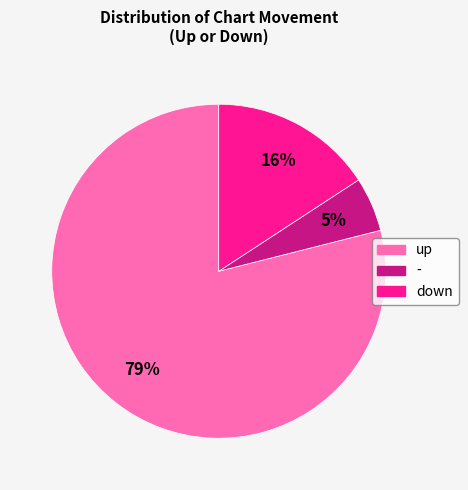

To the nearest percent, what is the difference between the largest and smallest slice percentages?

74%